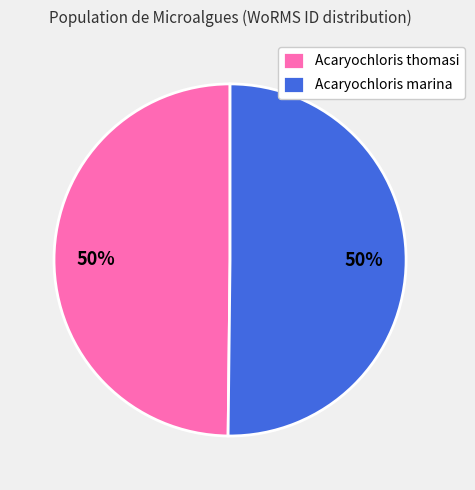

What percentage is the Acaryochloris thomasi slice, to the nearest percent?

50%